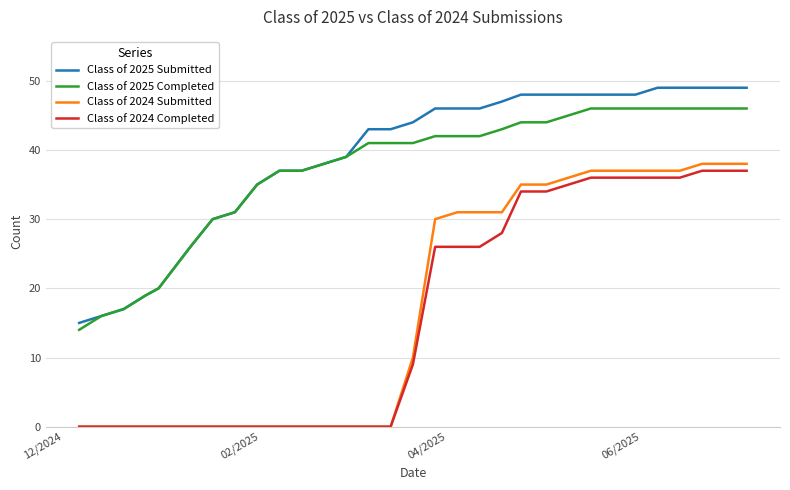

What is the greatest value displayed?

49